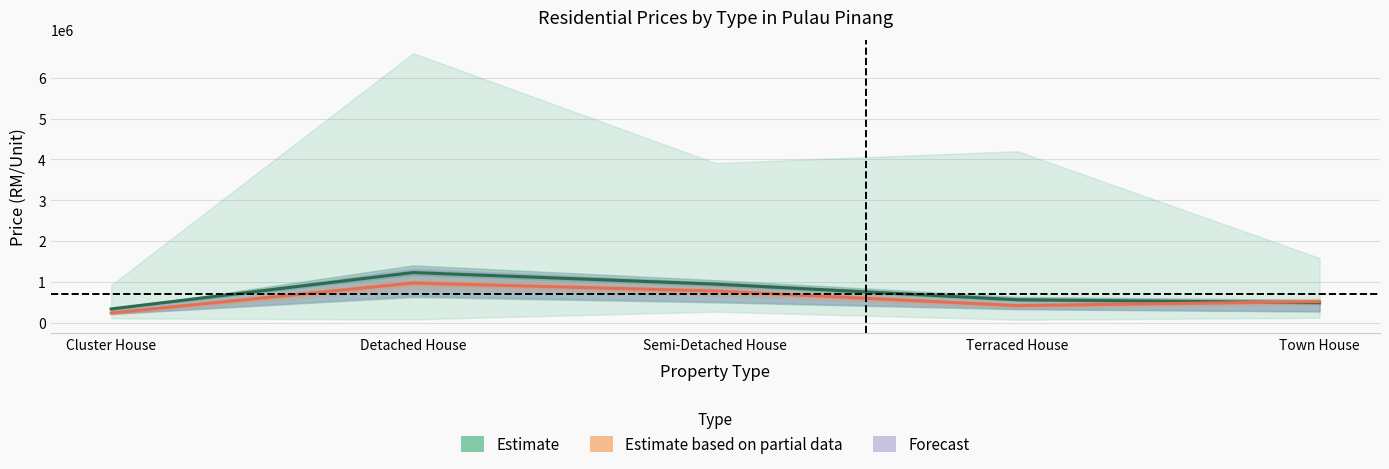

At which label does Estimate (Mean) reach its peak?

Detached House